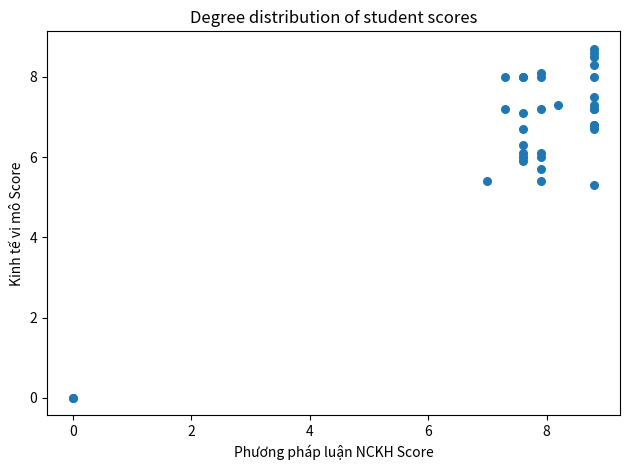

What Y value in the scatter plot is closest to 4?

5.3